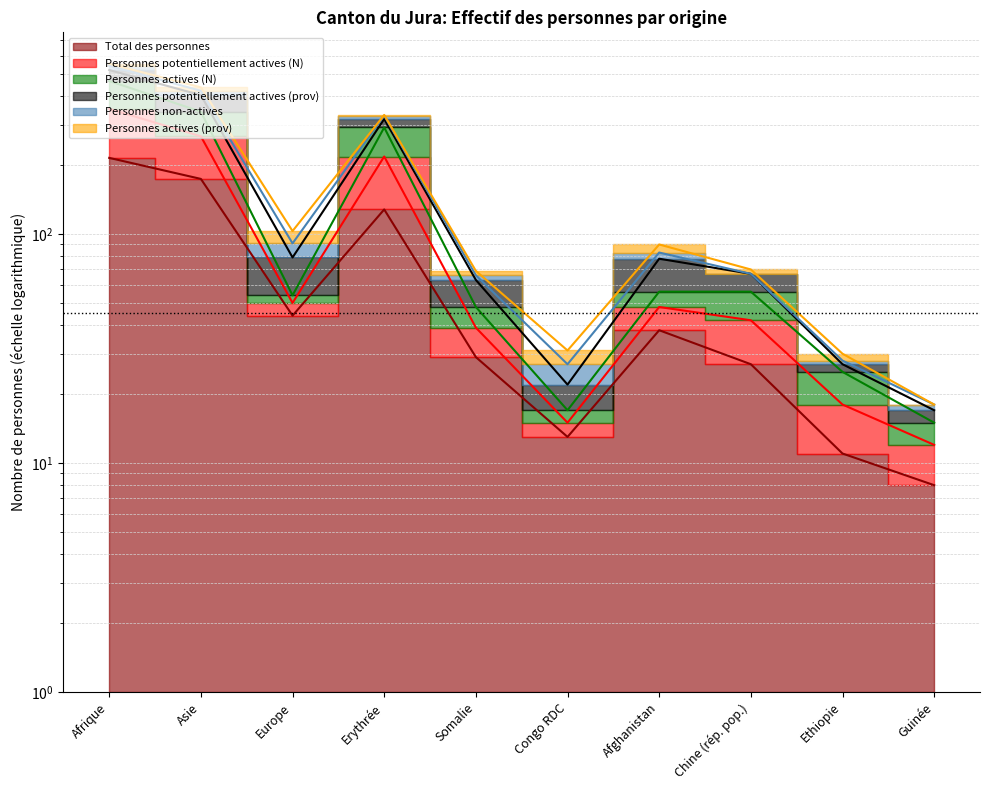

In Total des personnes, how many points are higher than both neighbors (excluding endpoints)?

2